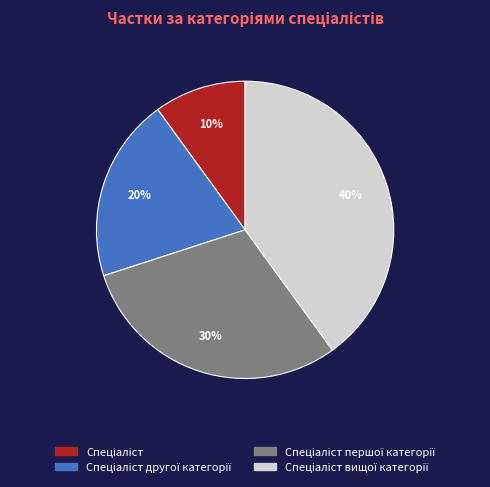

To the nearest percent, what is the average slice percentage?

25%